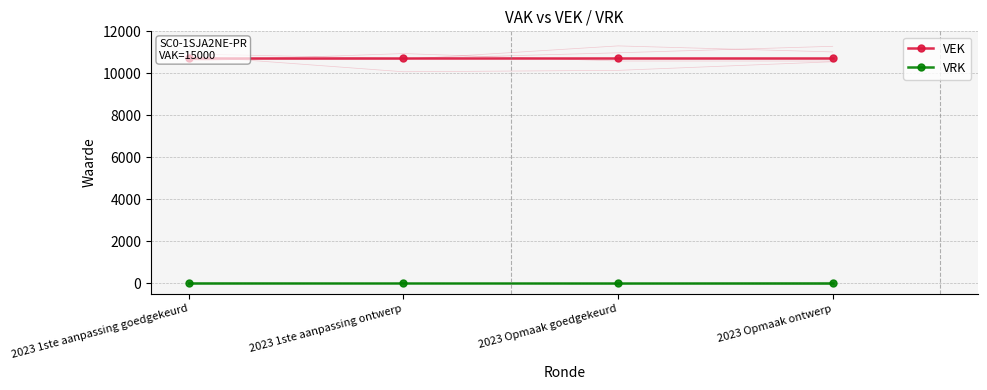

Where is VRK nearest to the value 0?

2023 1ste aanpassing goedgekeurd